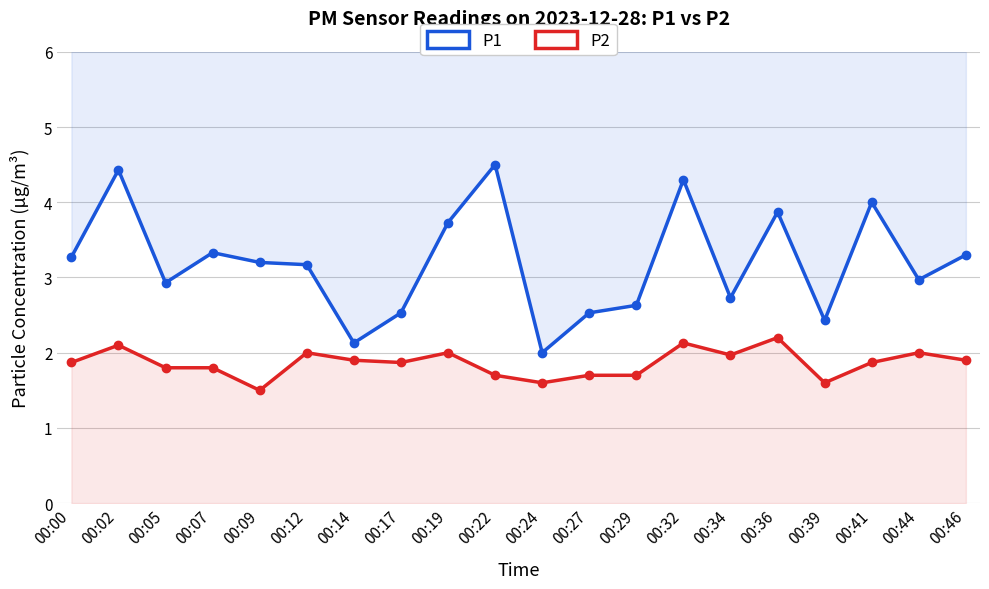

At which category does P2 reach its first local valley?

00:09